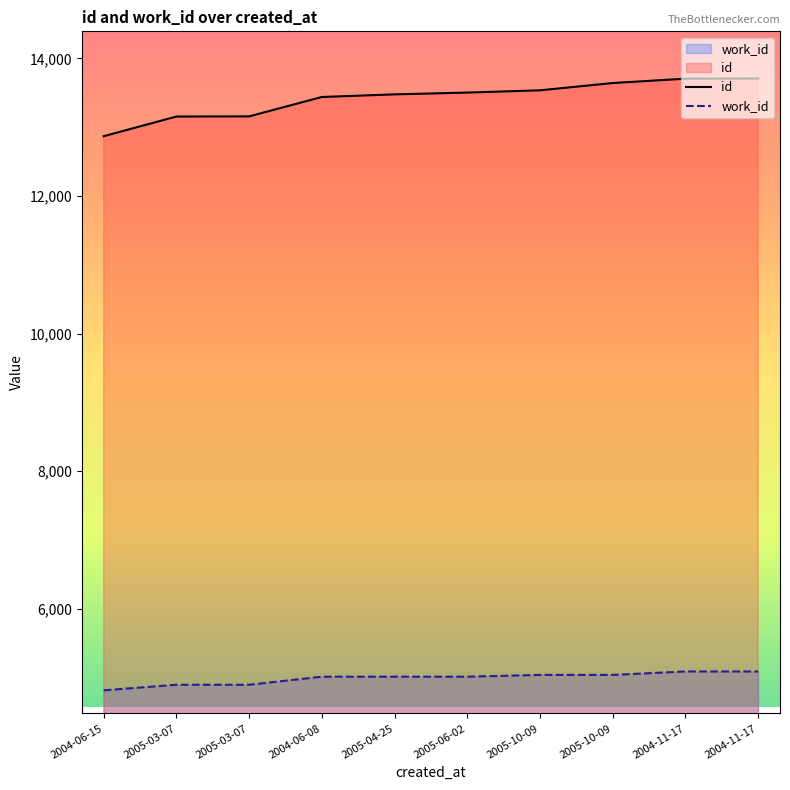

The value of id at 2005-10-09 is 21553. True or false?

False